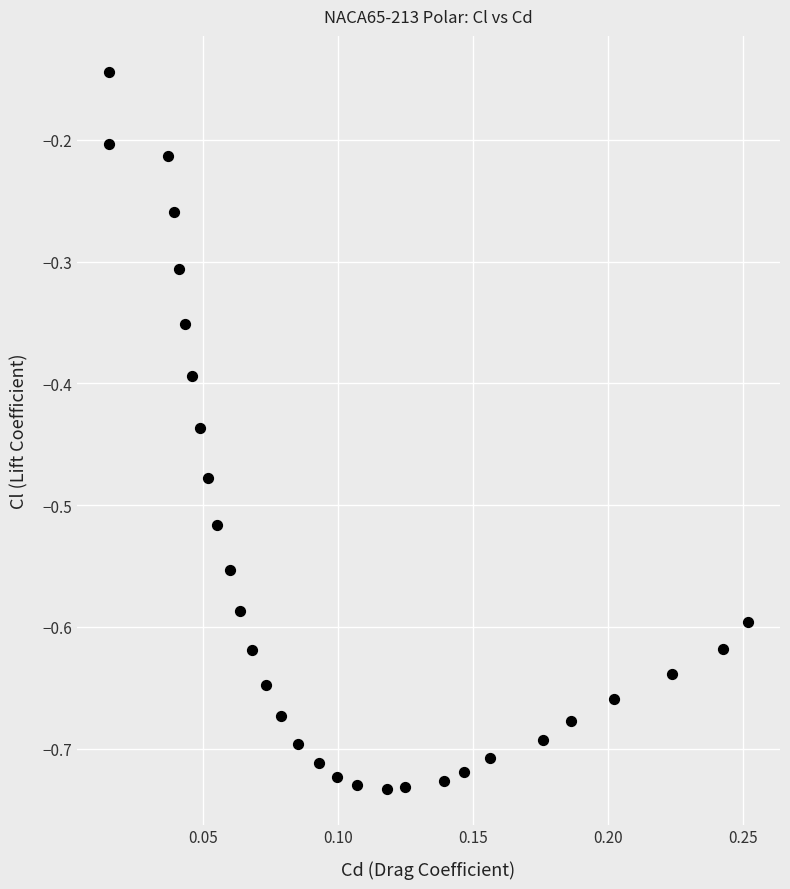

What is the range of Y values (max minus min)?

0.6